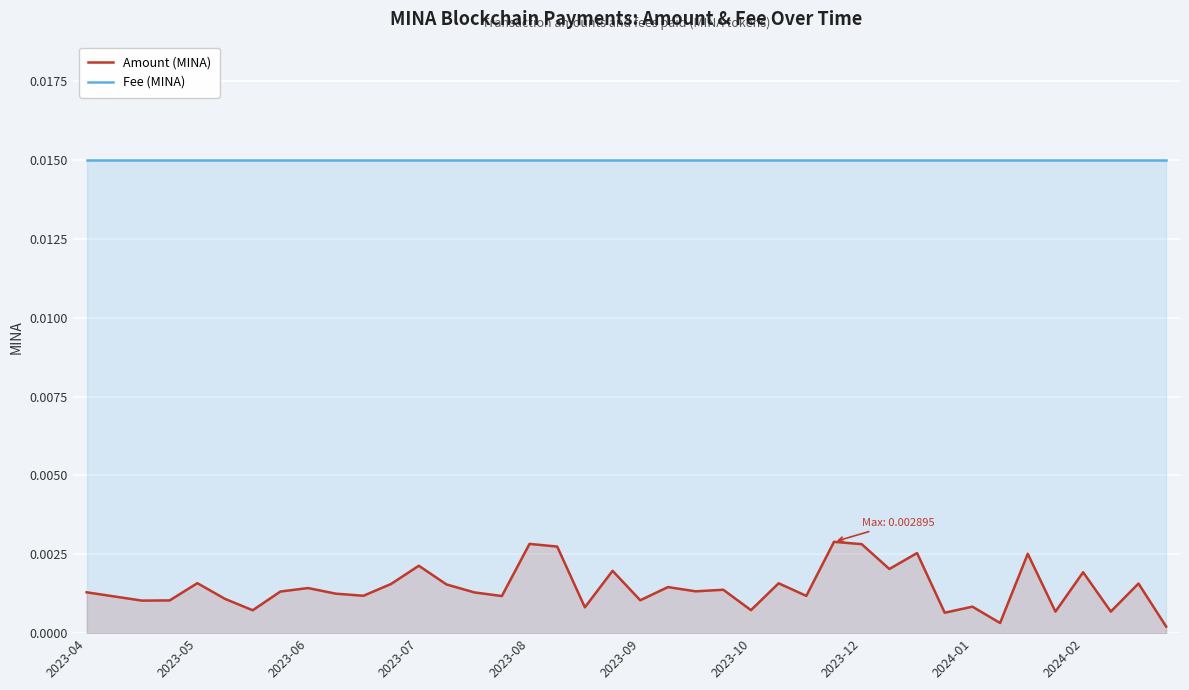

The Fee (MINA) series shows 0.0 at 30. True or false?

True